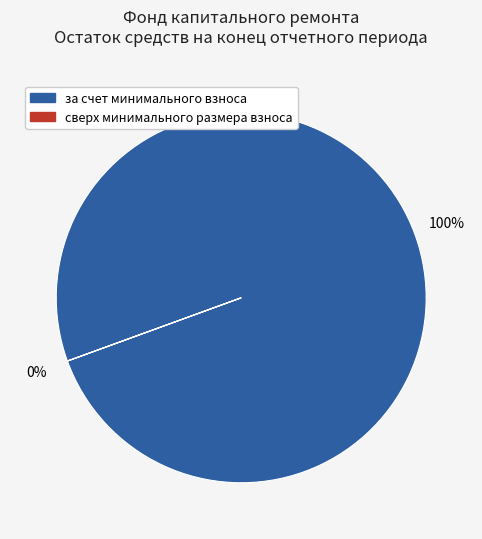

What is the majority slice?

за счет минимального взноса